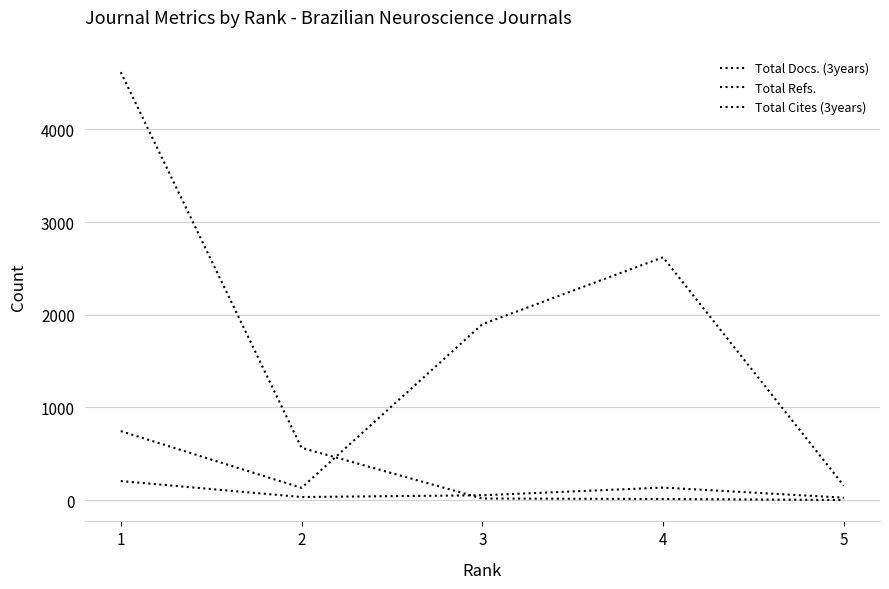

How many lines are shown in the chart?

3